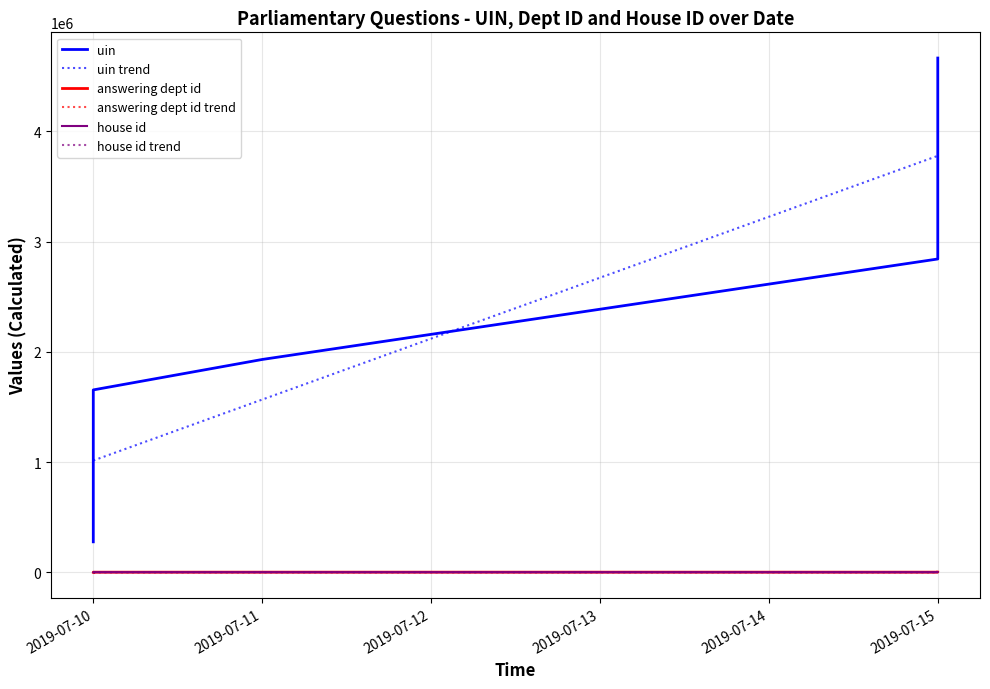

At how many categories does at least one series exceed 2162778?

3